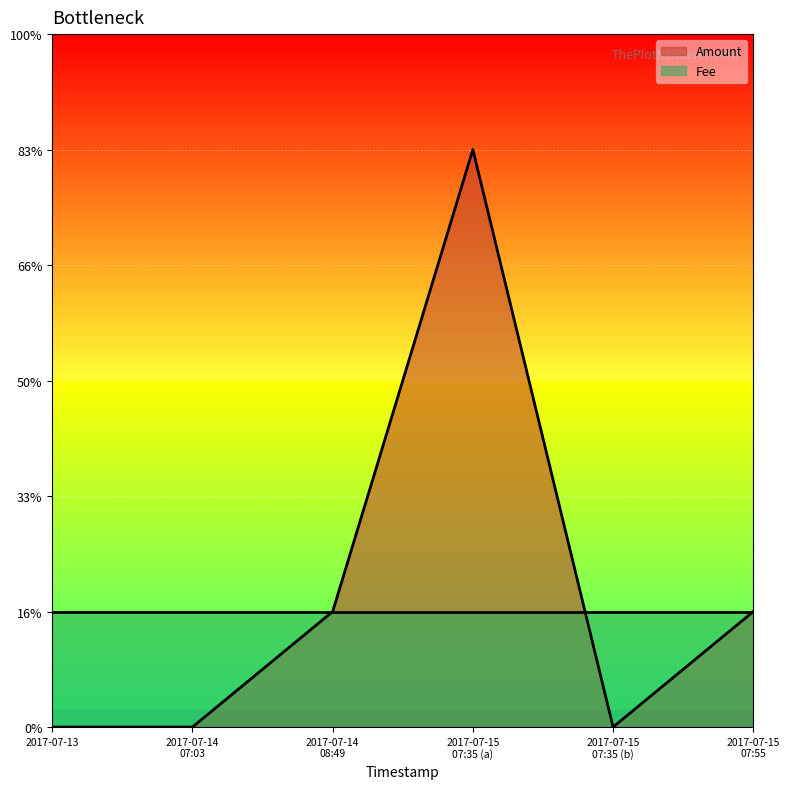

Where is the first local minimum?

2017-07-15 07:35 (b)